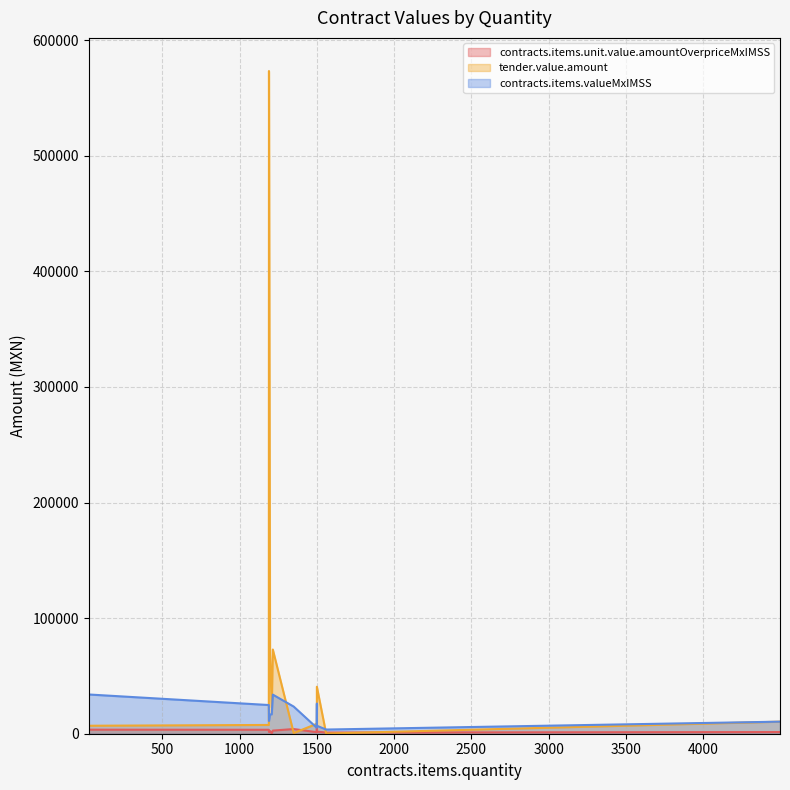

How many interior local peaks does the tender.value.amount series have?

3